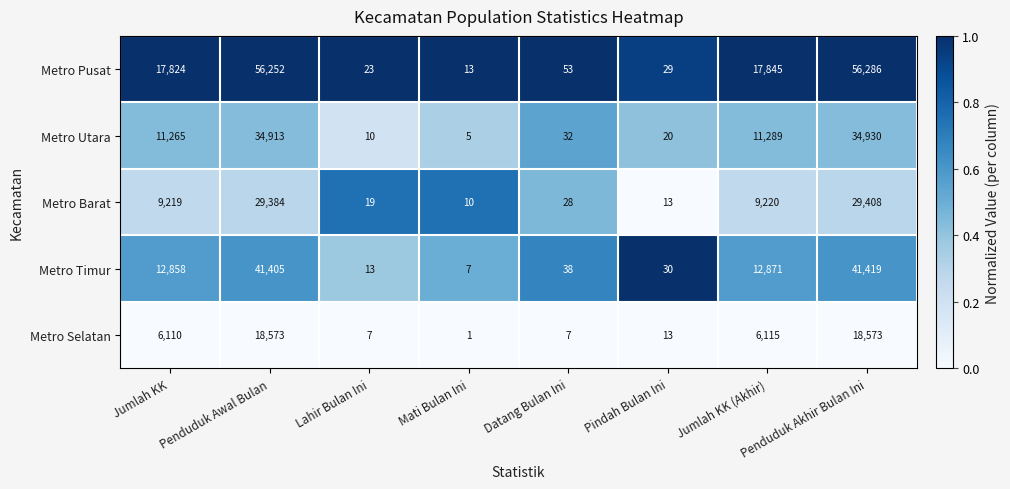

How many data points does each series have?

8